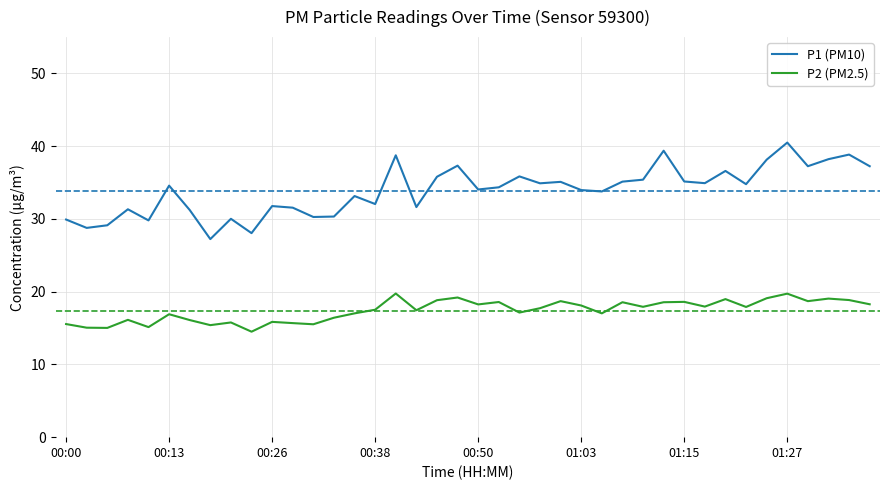

Which series has the largest total across all categories?

P1 (PM10)